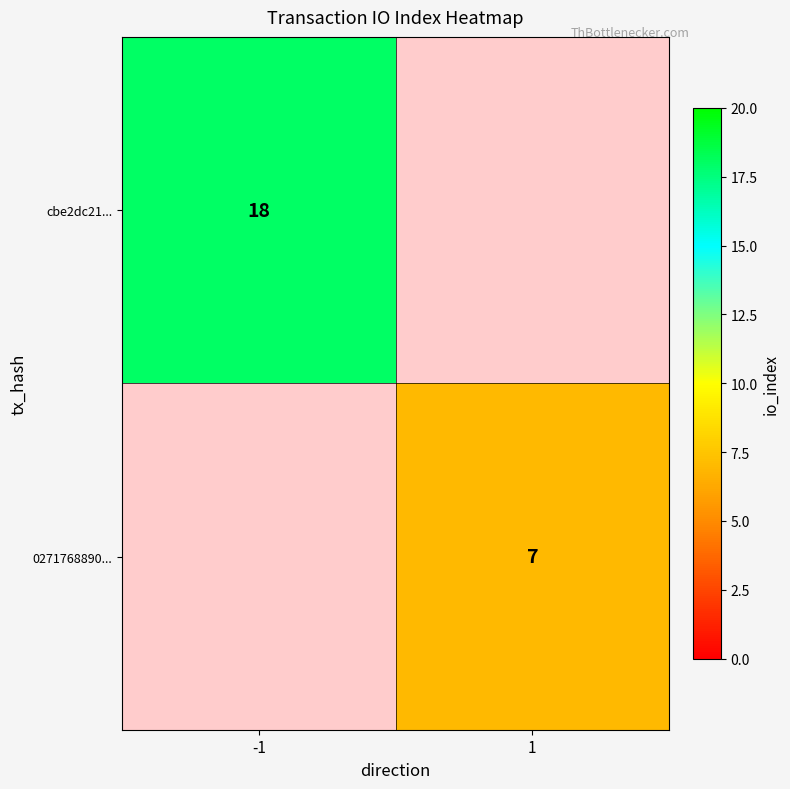

True or false: 0271768890... has a value of 7 at 1.

True